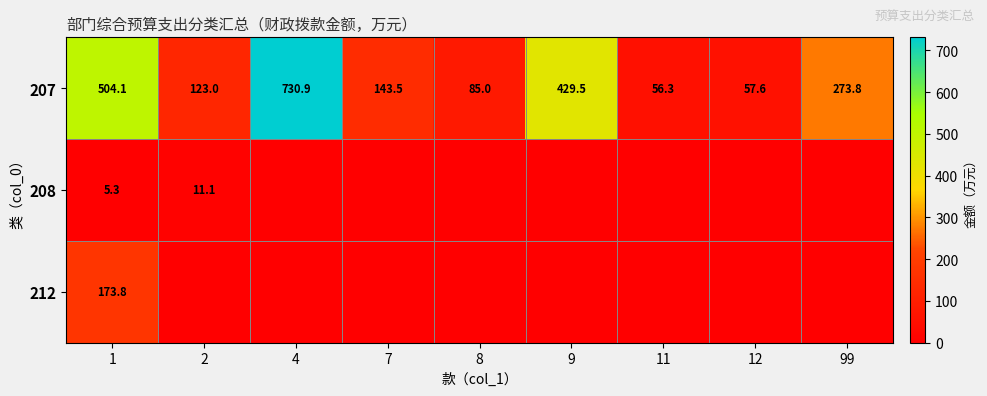

What is the lowest value of the 207 series?

56.3